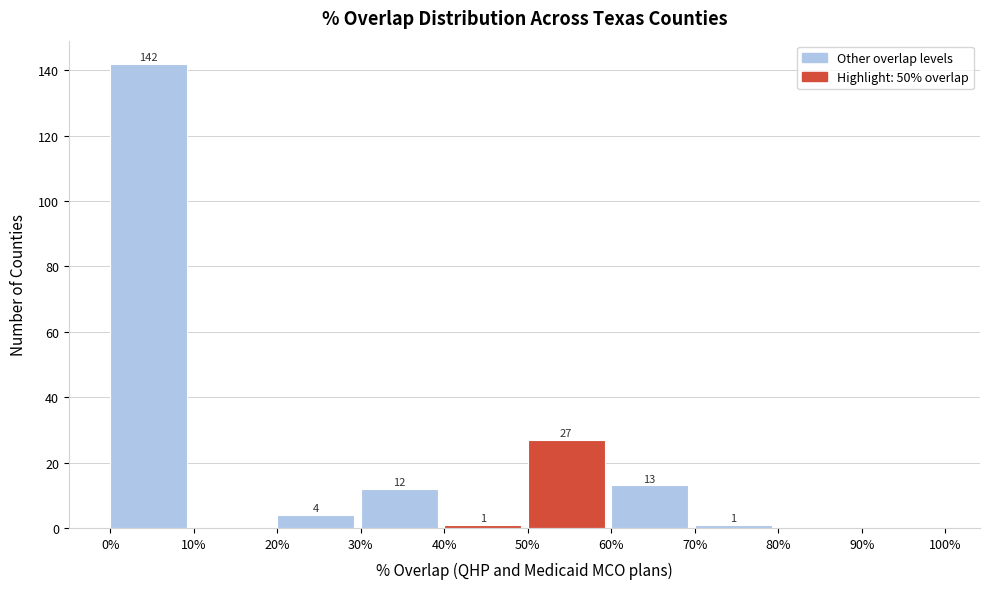

Reading left to right, list all the values displayed in this chart.

0%=142	10%=0	20%=4	30%=12	40%=1	50%=27	60%=13	70%=1	80%=0	90%=0